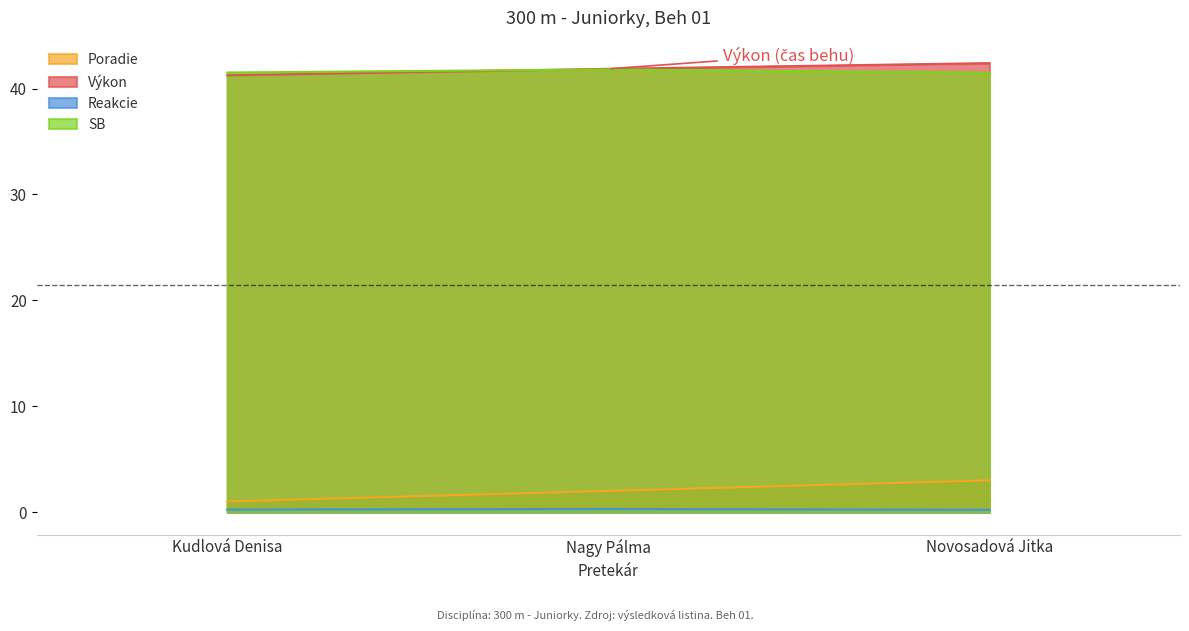

Which series changed the most between Kudlová Denisa and Nagy Pálma?

Poradie